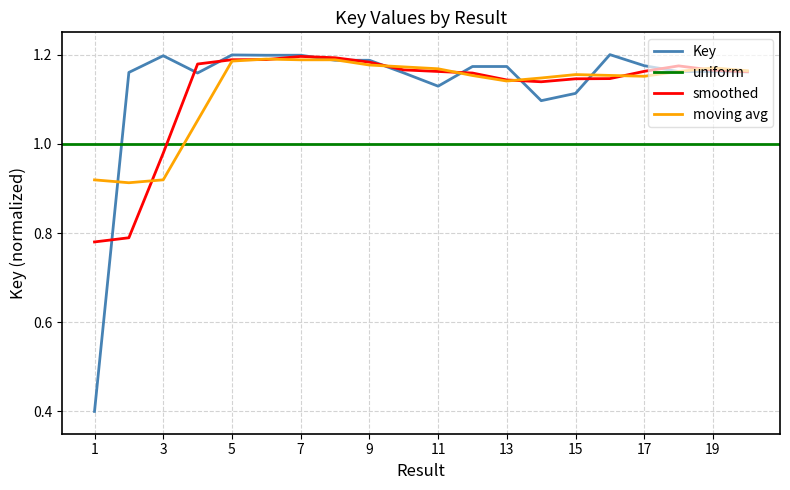

Reading left to right, list all the values displayed in this chart.

0.4	1.2	1.2	1.2	1.2	1.2	1.2	1.2	1.2	1.2	1.1	1.2	1.2	1.1	1.1	1.2	1.2	1.2	1.2	1.2